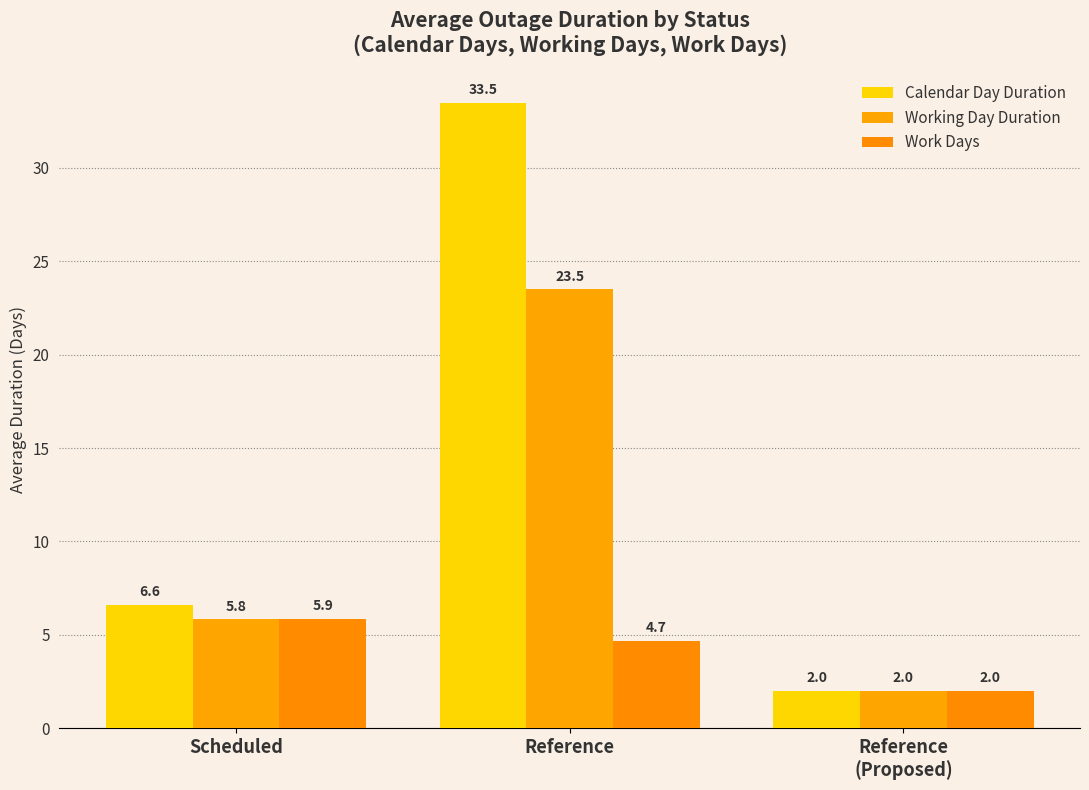

What is the spread (max minus min) of values at Reference?

28.8